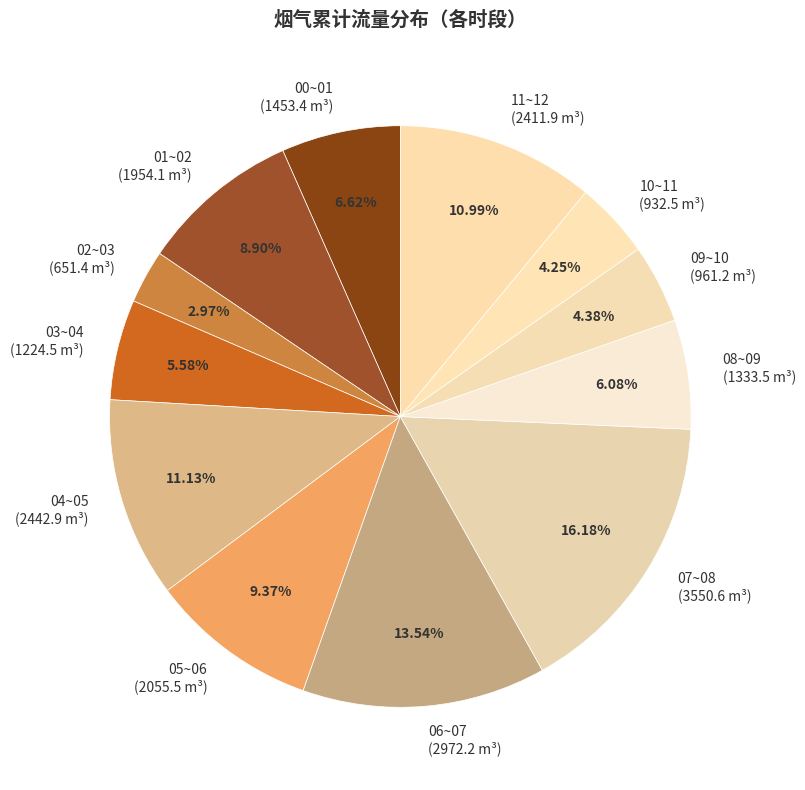

True or false: 10~11 accounts for 4% of the total.

True